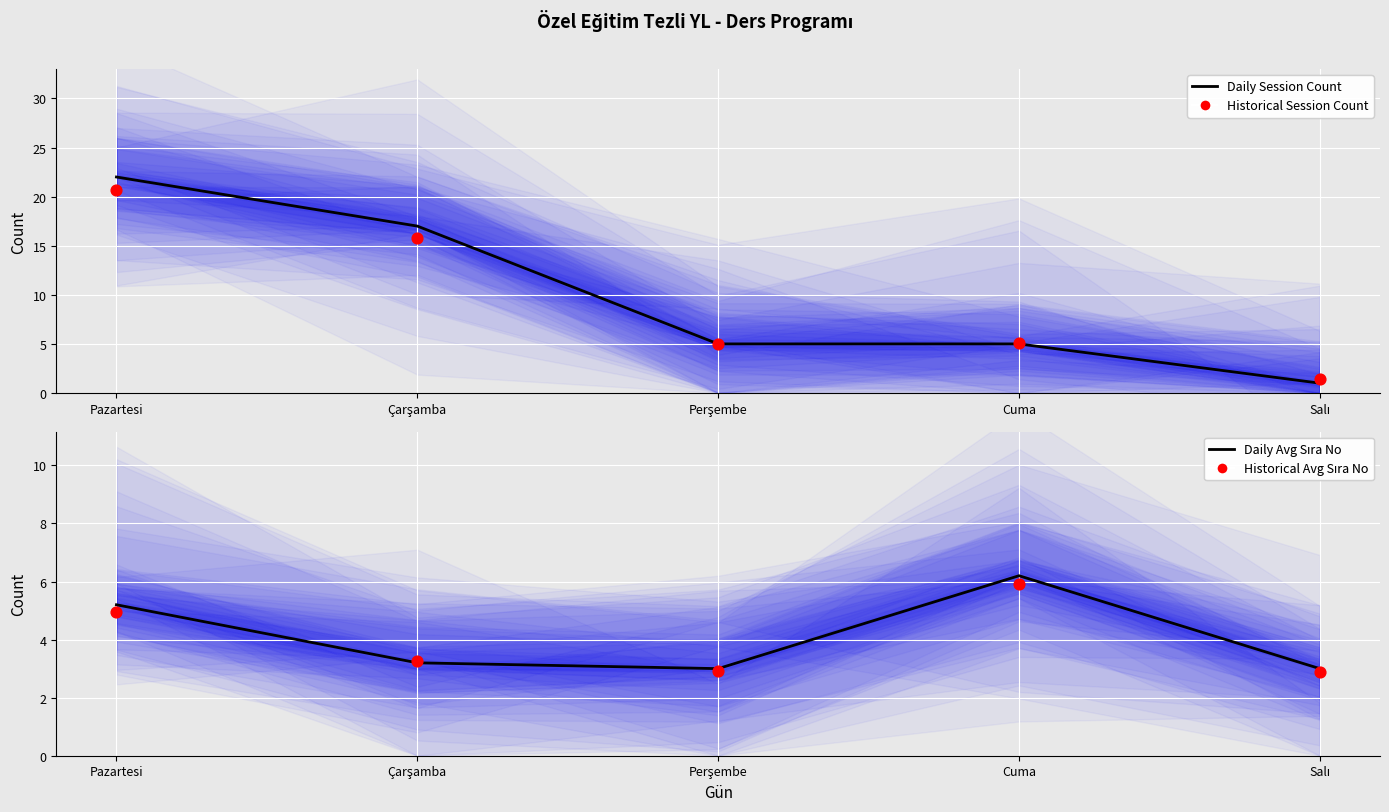

Which series has the largest Y range (max minus min)?

Daily Session Count